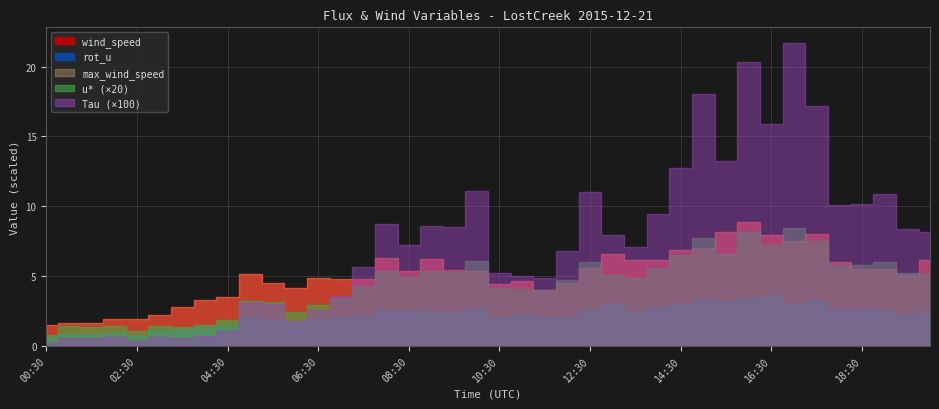

What is the sum of all rot_u values?

87.6